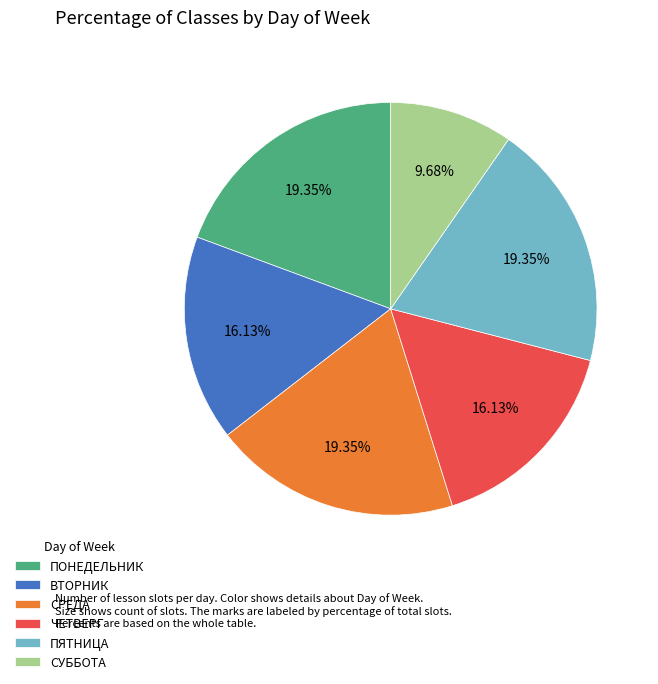

To the nearest percent, what percentage of the pie is ЧЕТВЕРГ?

16%